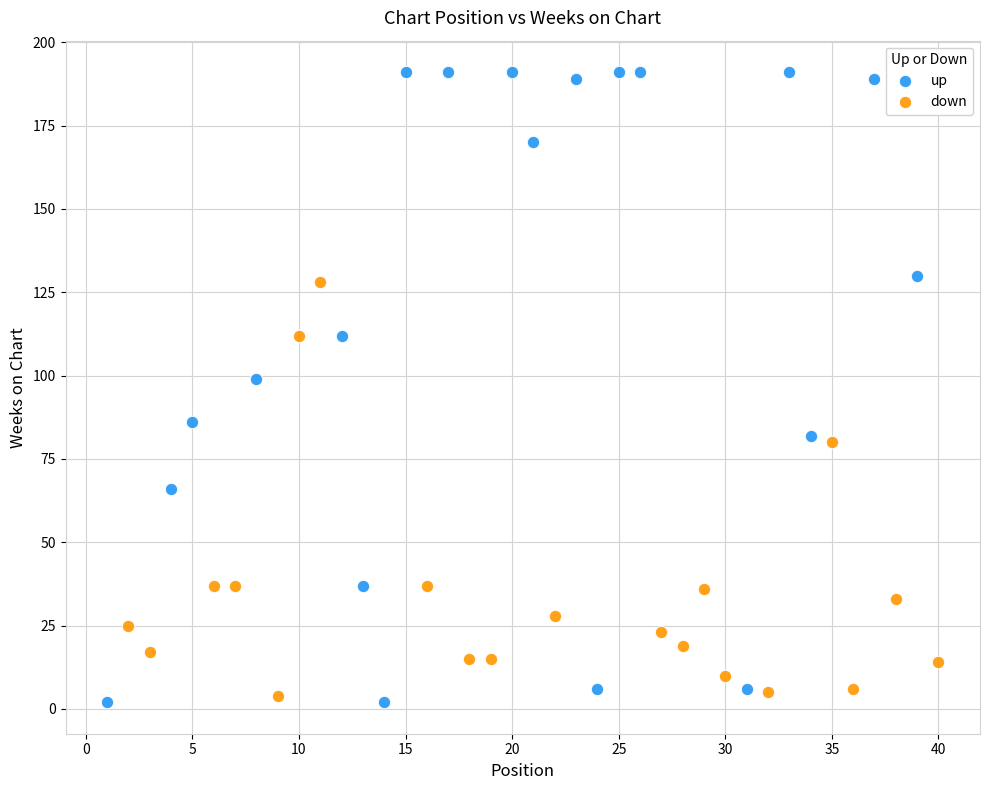

Which series contains the highest Y value?

up